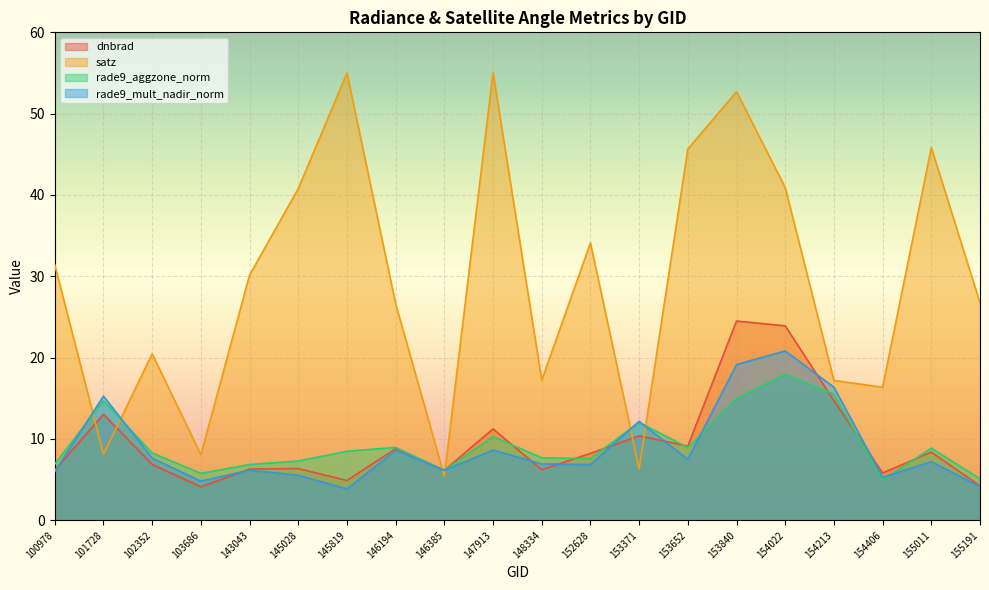

What value does the satz series have at 152628?

34.1